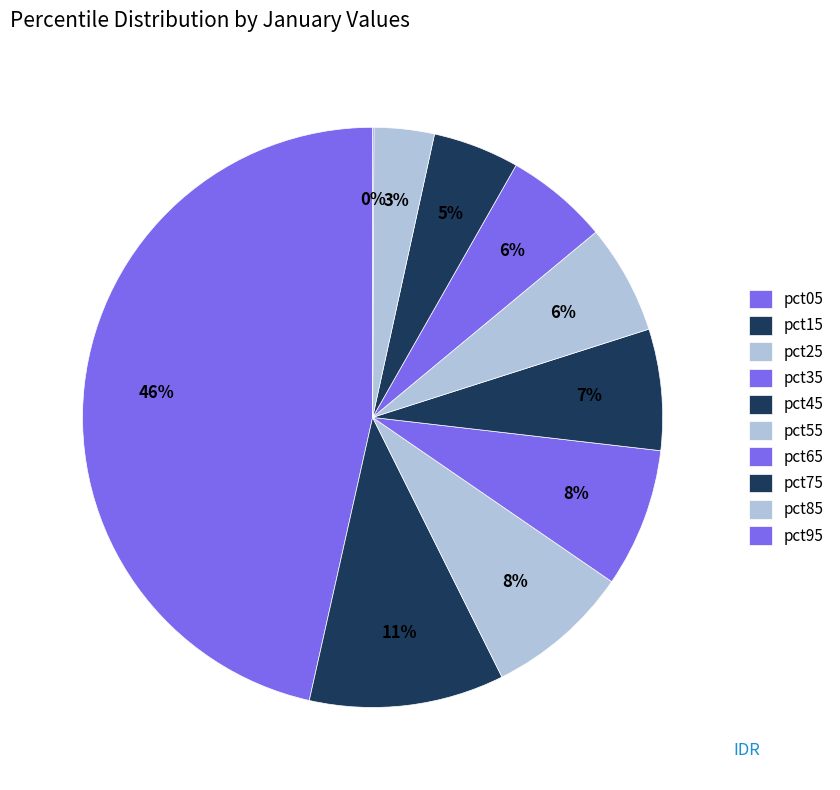

Between pct95 and pct15, which is larger?

pct15